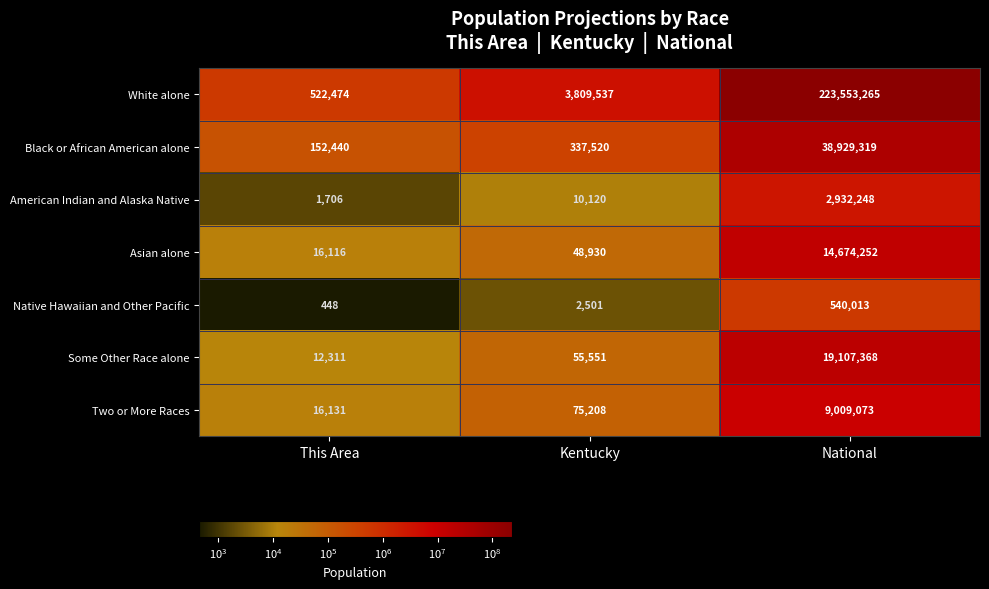

Which label corresponds to the smallest value in the chart?

This Area